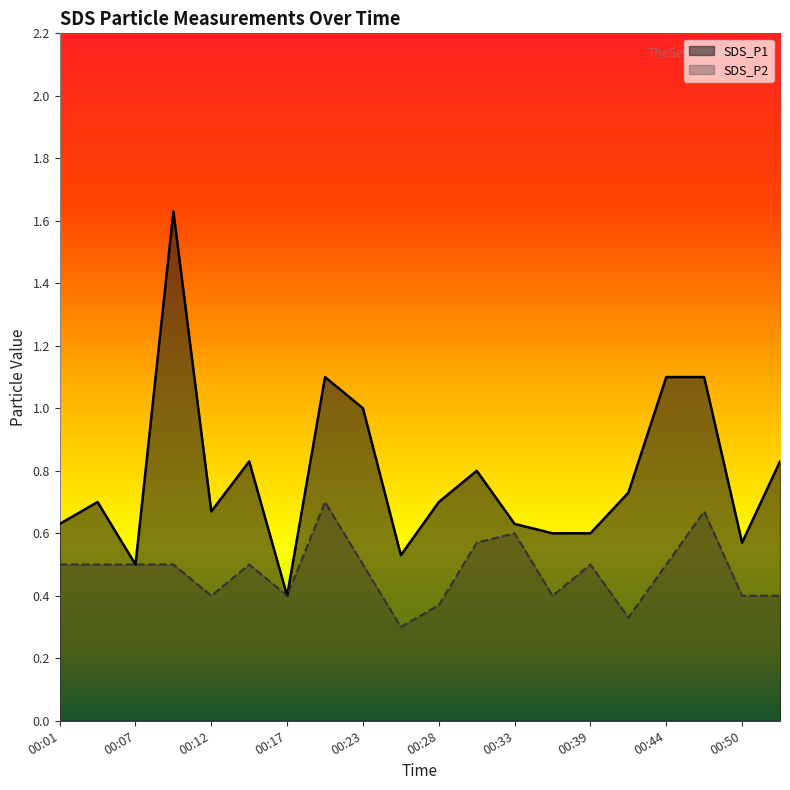

At 00:31, list the series in order from largest to smallest.

SDS_P1, SDS_P2